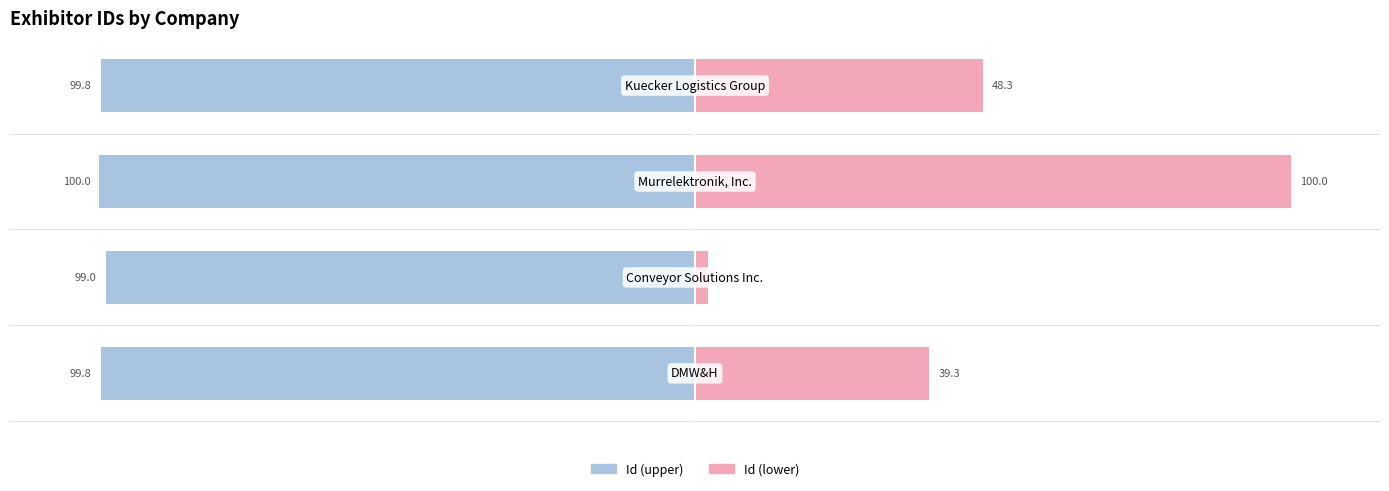

What are all the series names shown in the legend?

Id (upper), Id (lower)